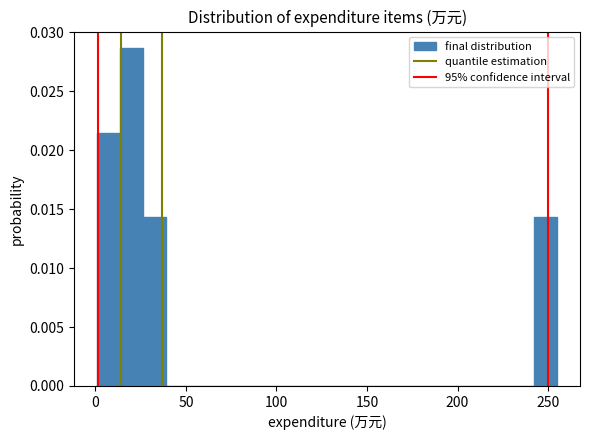

Read against the x-axis, roughly where is the centre of the tallest bar?

20